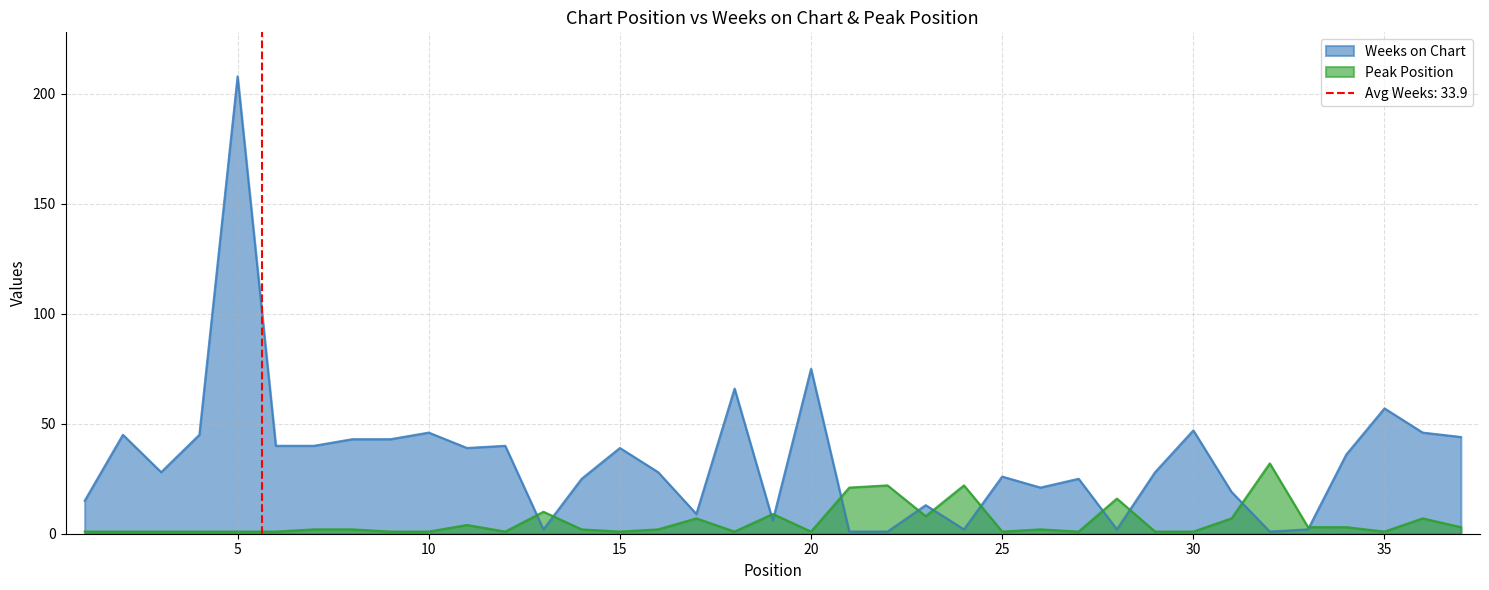

What is the value of the Peak Position point at the 36th from the left?

7